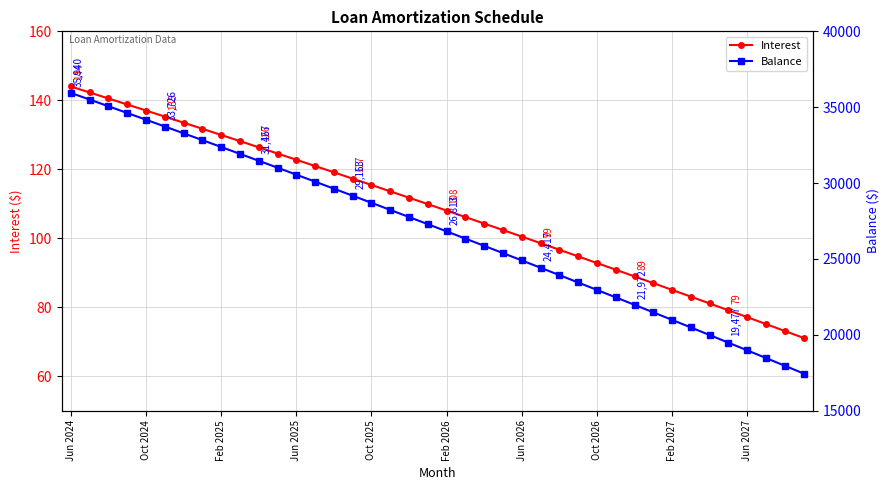

Which series has the largest total across all categories?

Balance